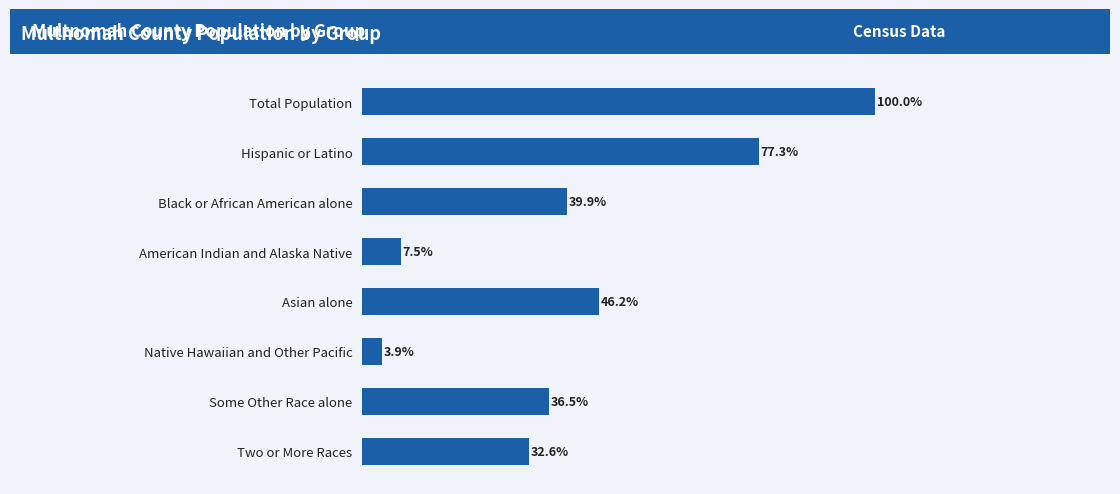

Which category has the lowest value across all series?

Native Hawaiian and Other Pacific